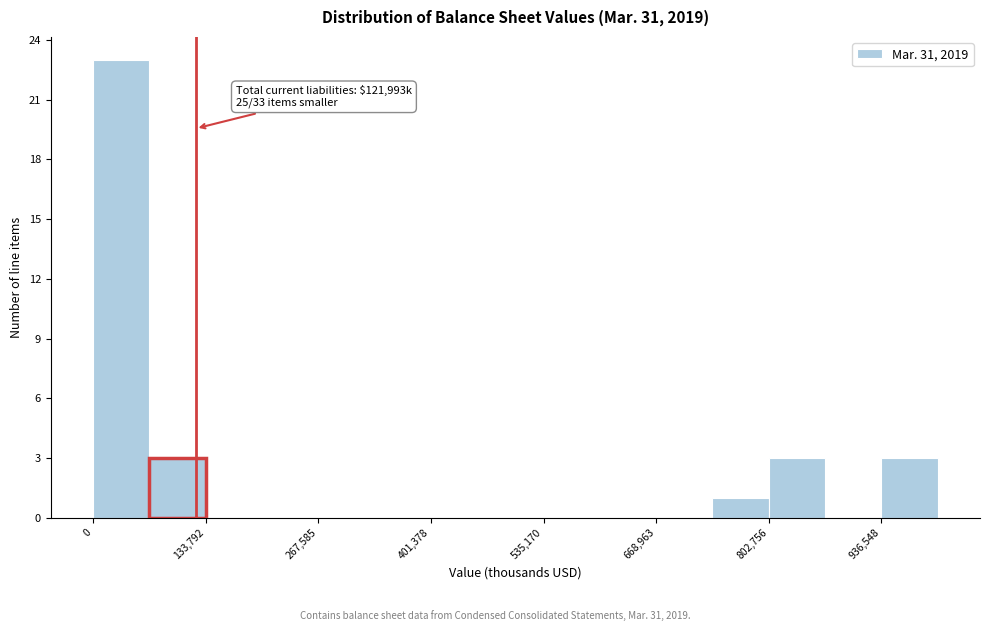

Around what value on the x-axis is the tallest bar? Give the approximate position of its centre, as read against the axis.

40000